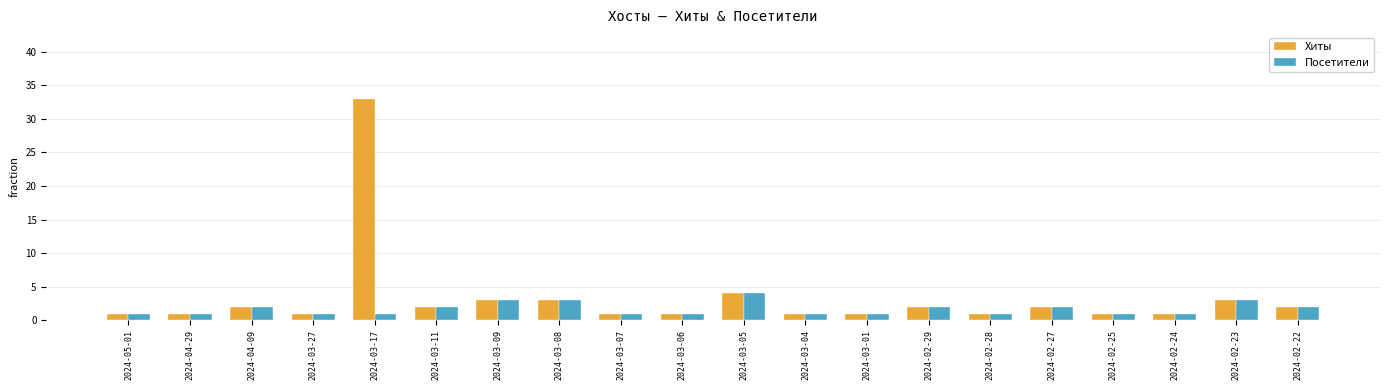

What is the value of the Хиты bar at the 2nd from the left?

1